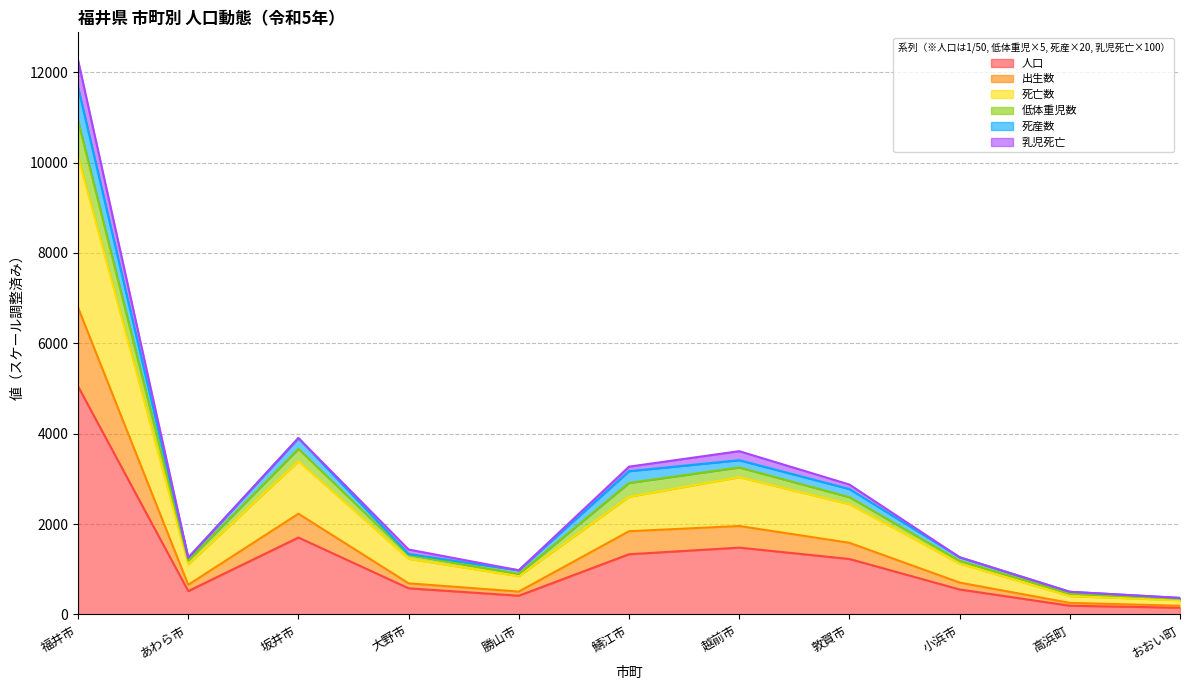

How many lines are shown in the chart?

6